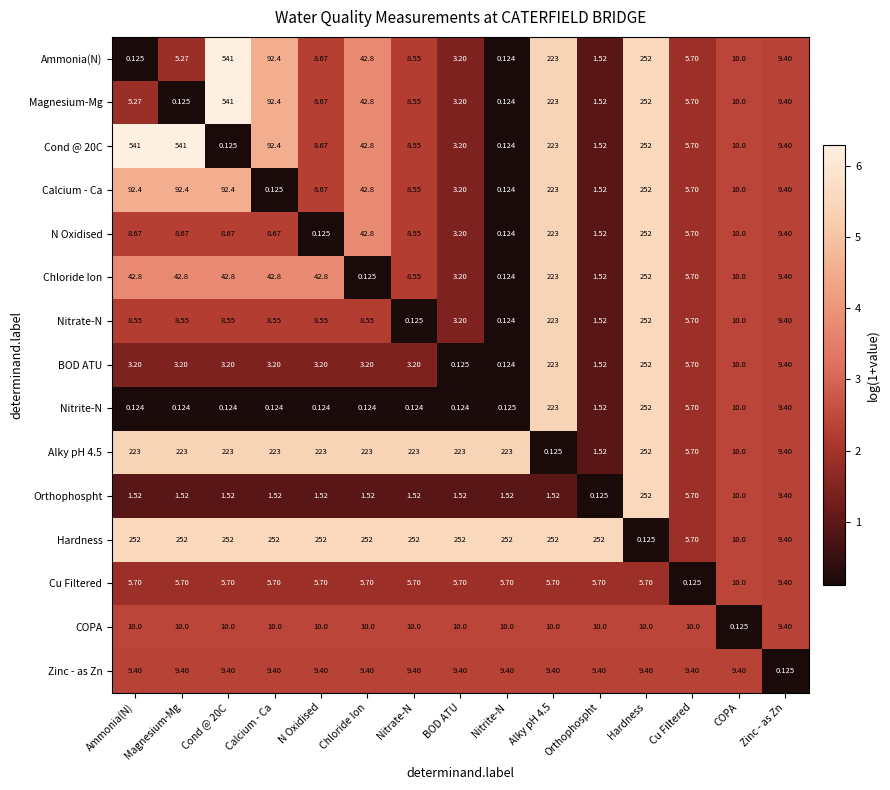

At Magnesium-Mg, list the series in order from largest to smallest.

Cond @ 20C, Hardness, Alky pH 4.5, Calcium - Ca, Chloride Ion, COPA, Zinc - as Zn, N Oxidised, Nitrate-N, Cu Filtered, Ammonia(N), BOD ATU, Orthophospht, Magnesium-Mg, Nitrite-N